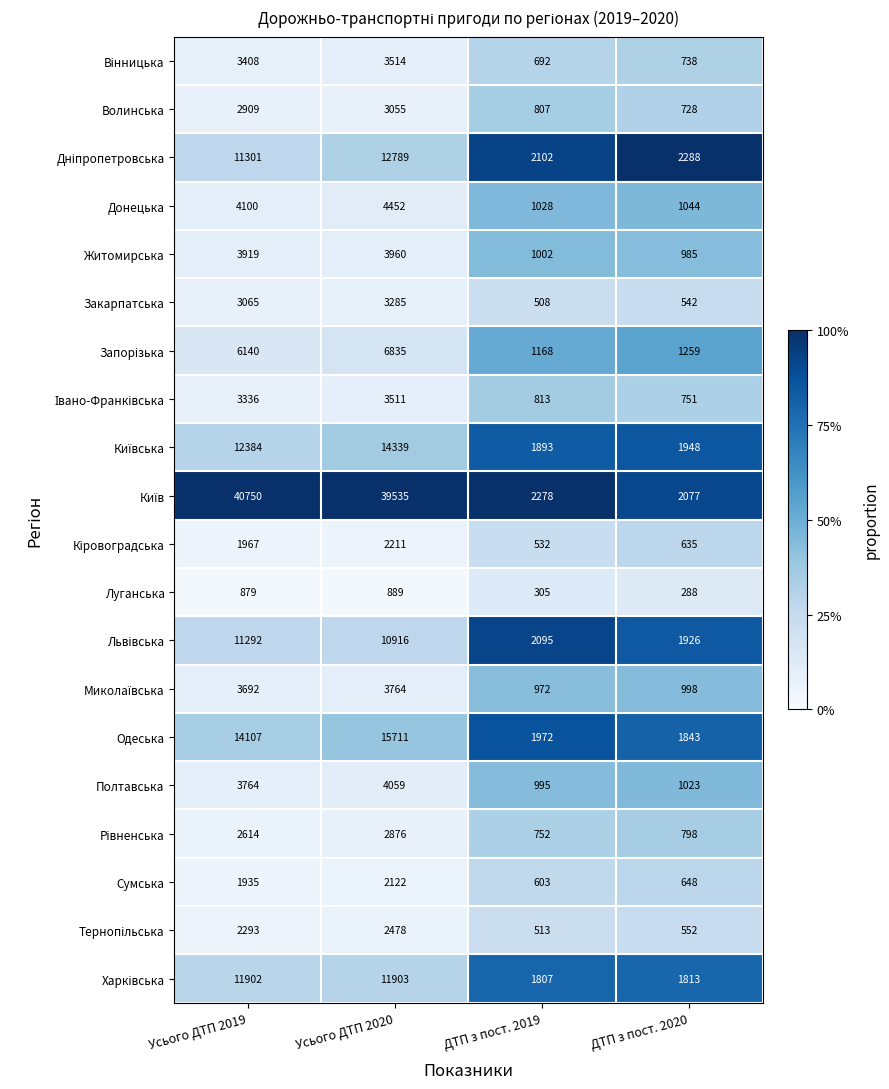

Is it true that Закарпатська equals 772 at ДТП з пост. 2020?

False